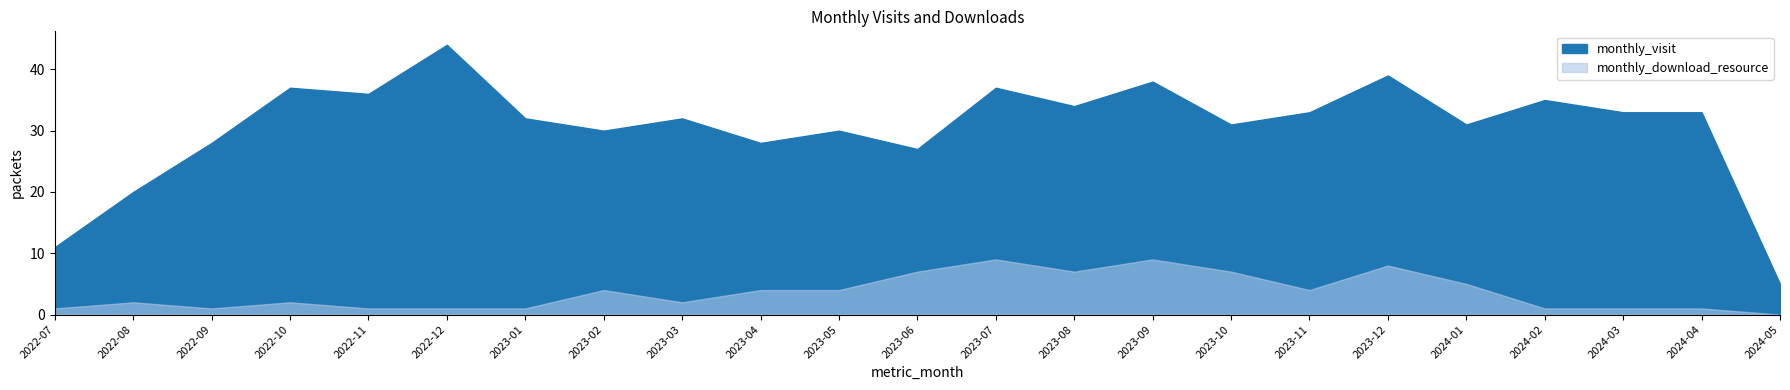

What is the sum of the monthly_visit values at 2022-11 and 2023-10?

67